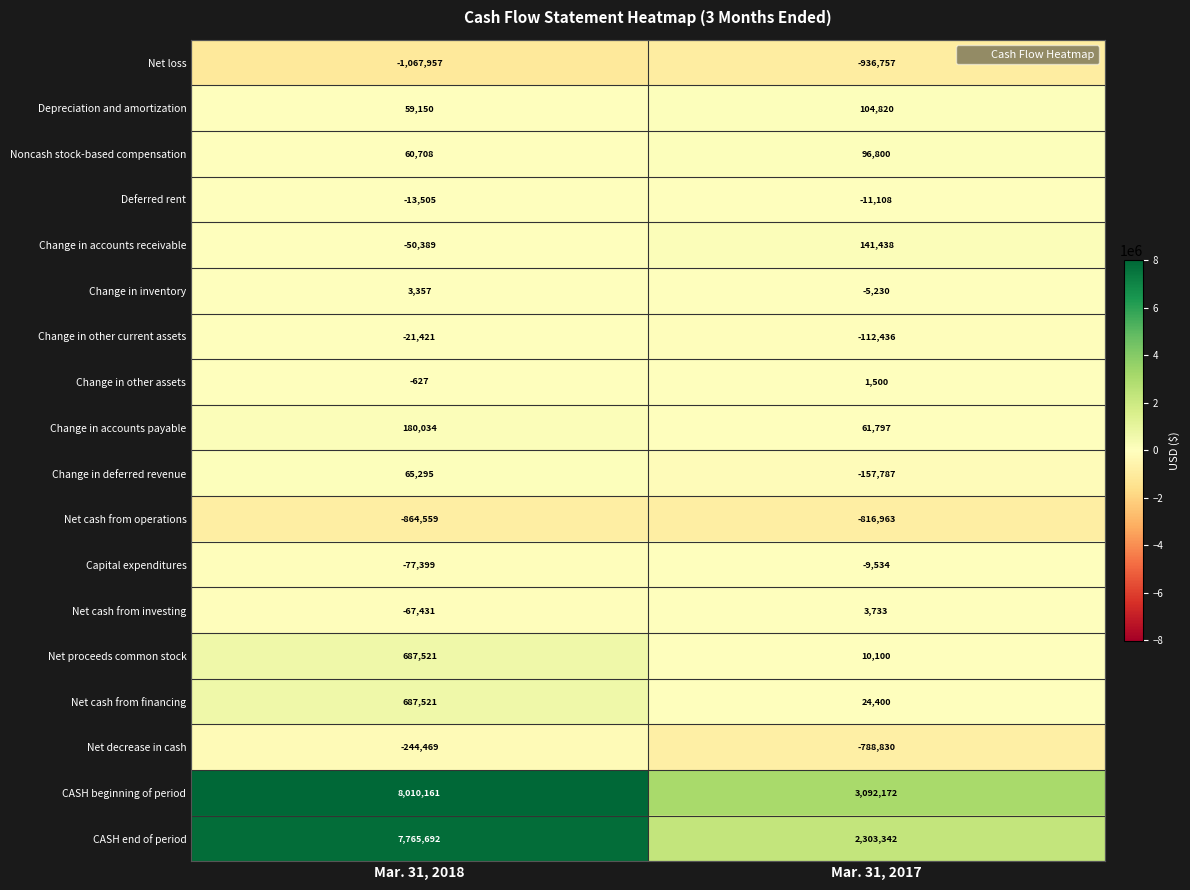

What is the difference between the highest and lowest values at Mar. 31, 2018?

9078118